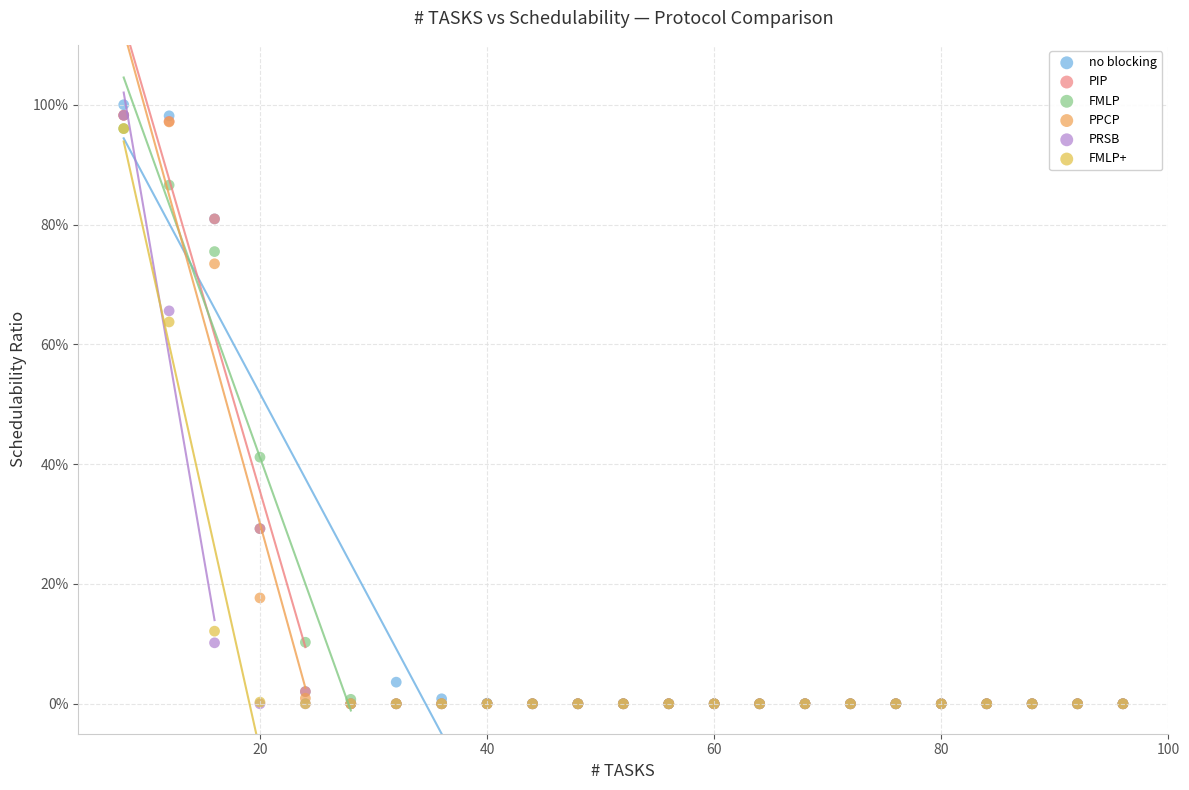

Which series reaches the maximum Y coordinate?

no blocking